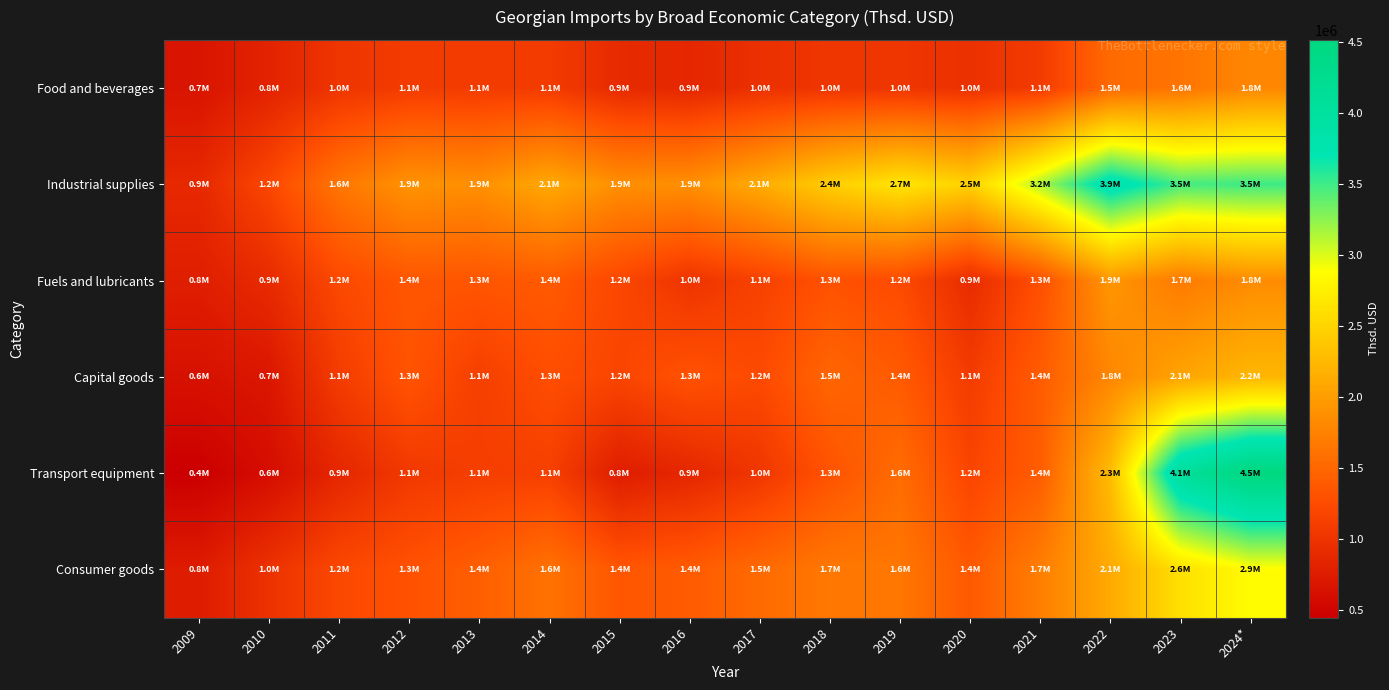

Reading left to right, what are all the values shown in this chart?

Food and beverages: 2009=672366.9	2010=825003.0	2011=1016607.2	2012=1086925.7	2013=1088540.0	2014=1081570.7	2015=905577.5	2016=865860.5	2017=963923.6	2018=1020078.6	2019=1019892.0	2020=972688.0	2021=1079200.3	2022=1533980.1	2023=1630722.4	2024*=1794238.9
Industrial supplies: 2009=882250.6	2010=1207709.9	2011=1642087.2	2012=1910175.4	2013=1875364.2	2014=2104478.5	2015=1870089.7	2016=1879799.2	2017=2126873.0	2018=2445386.1	2019=2654531.6	2020=2479598.9	2021=3150190.0	2022=3858833.6	2023=3476069.2	2024*=3502290.4
Fuels and lubricants: 2009=775971.4	2010=907830.0	2011=1228343.6	2012=1351043.2	2013=1347603.9	2014=1388718.0	2015=1205666.1	2016=1005734.7	2017=1148136.1	2018=1307618.1	2019=1241022.9	2020=919818.0	2021=1286341.8	2022=1935209.0	2023=1683340.4	2024*=1841606.3
Capital goods: 2009=639719.1	2010=695903.2	2011=1091119.4	2012=1331784.6	2013=1124511.0	2014=1274358.1	2015=1185564.0	2016=1315180.9	2017=1234092.9	2018=1494698.1	2019=1390897.8	2020=1085027.8	2021=1404723.4	2022=1793227.3	2023=2064600.9	2024*=2228652.1
Transport equipment: 2009=449402.2	2010=600671.9	2011=864906.1	2012=1054671.6	2013=1115989.6	2014=1130049.5	2015=765779.0	2016=867083.2	2017=1030617.4	2018=1320446.7	2019=1554588.7	2020=1185193.7	2021=1411781.9	2022=2284318.3	2023=4075608.5	2024*=4511809.5
Consumer goods: 2009=752120.0	2010=981085.4	2011=1214189.4	2012=1307475.1	2013=1432559.8	2014=1605802.3	2015=1351149.8	2016=1396952.9	2017=1536619.8	2018=1664157.9	2019=1647189.1	2020=1377596.7	2021=1719340.2	2022=2116714.2	2023=2606001.0	2024*=2864079.3